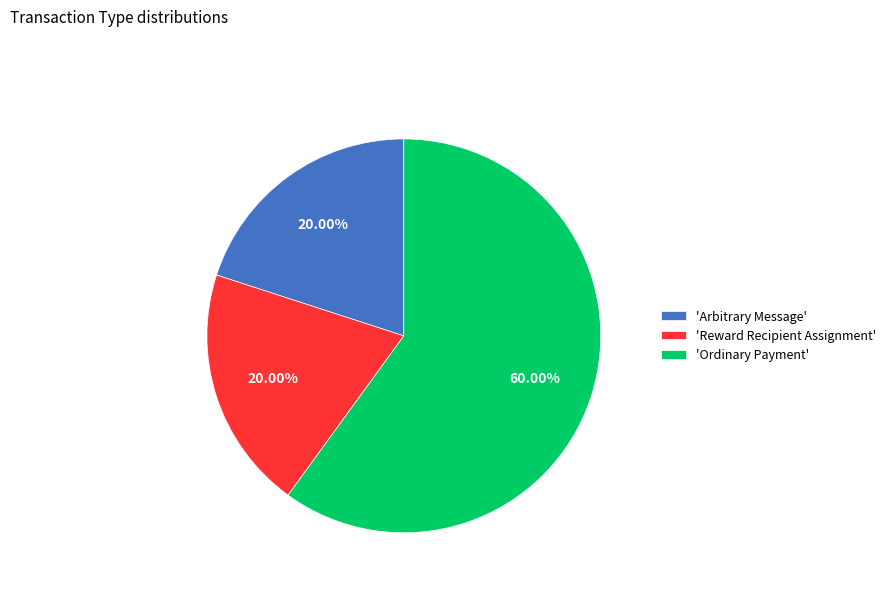

Which slice is the largest?

'Ordinary Payment'